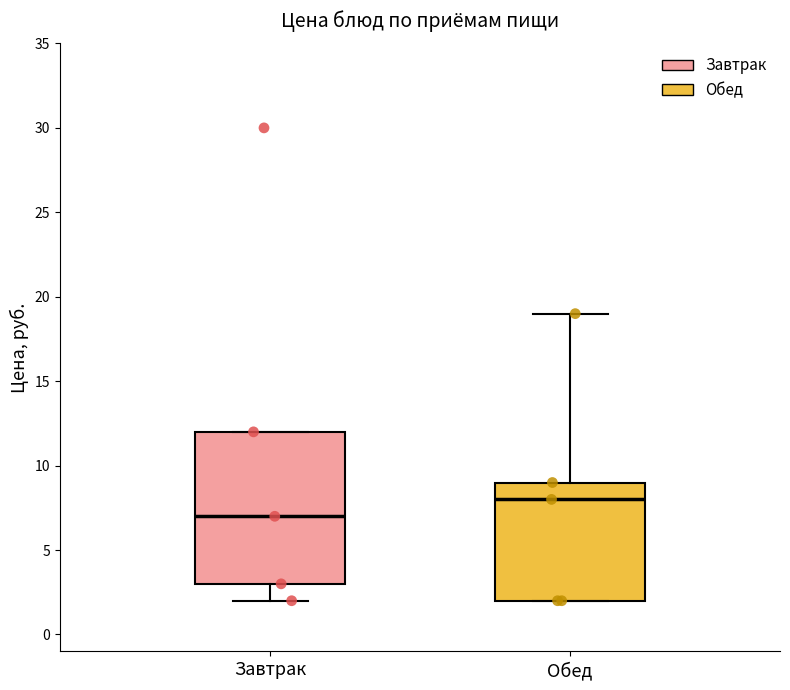

Reading left to right, read every box against the y-axis: the position of its median line, the range the box covers, and the ends of its whiskers. The values are not printed on the chart, so give them approximately, as read against the axis.

Завтрак: median 7, box 3 to 12, whiskers 2 to 12
Обед: median 8, box 2 to 9, whiskers 2 to 19